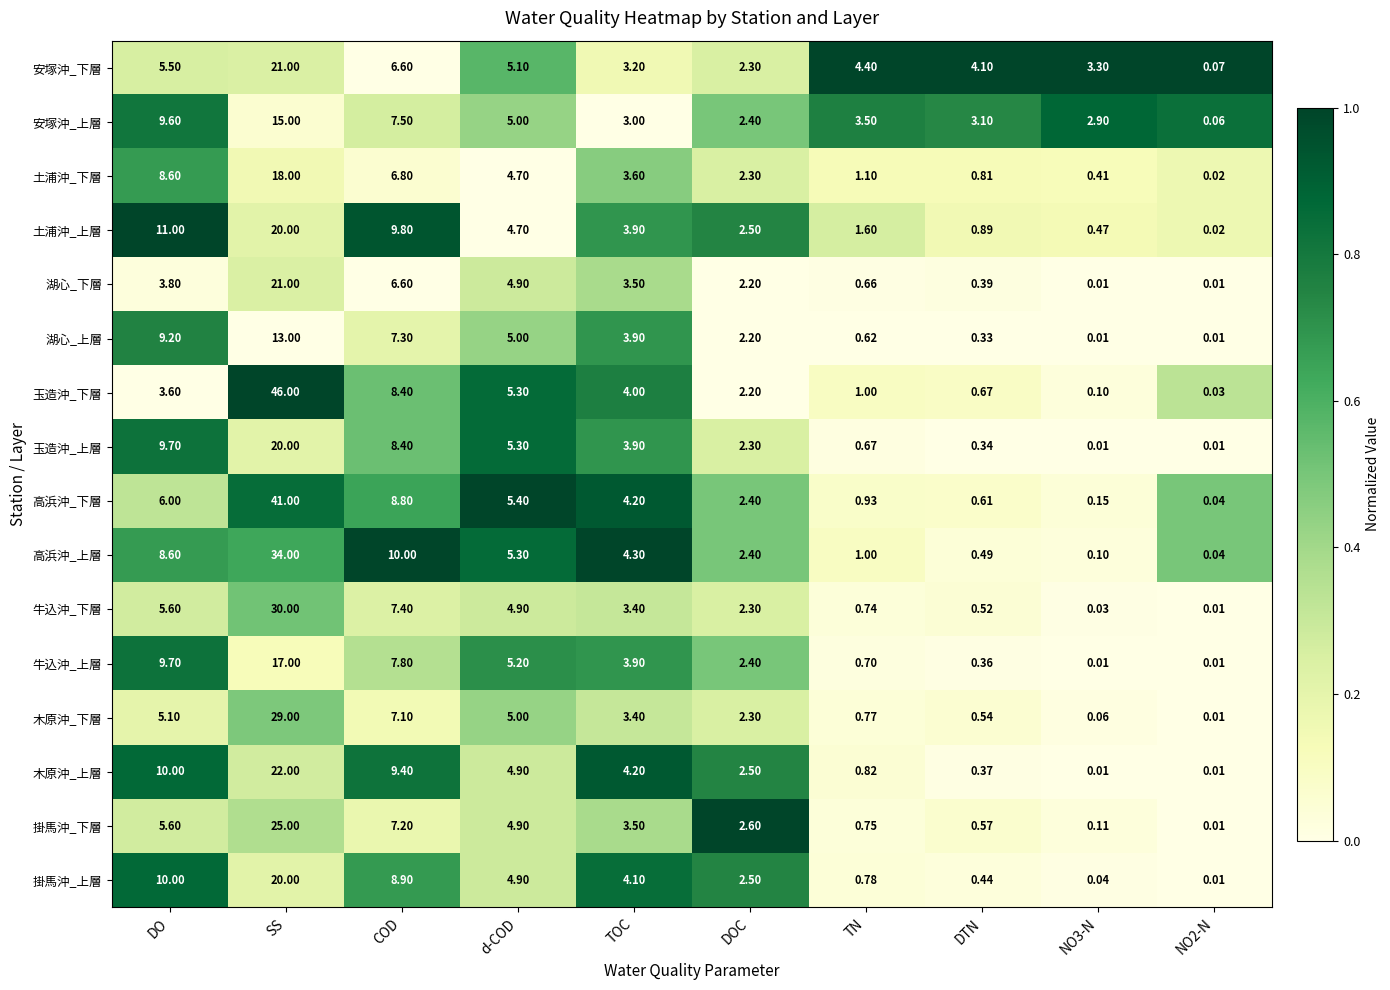

Where does the 玉造沖_下層 series first go above 3?

DO